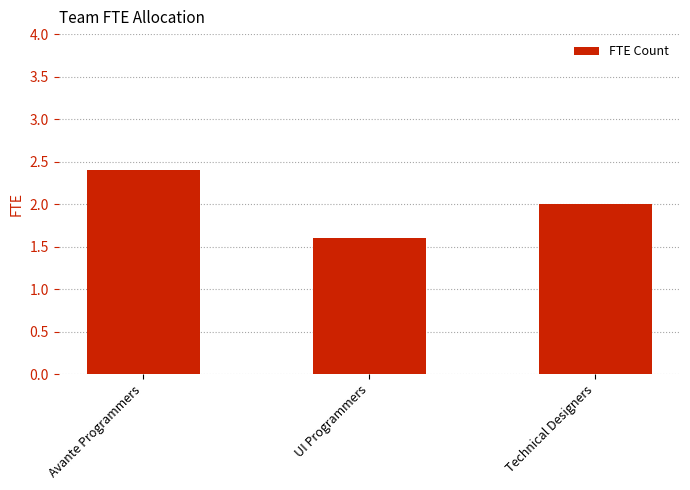

What value does the data have at Technical Designers?

2.0